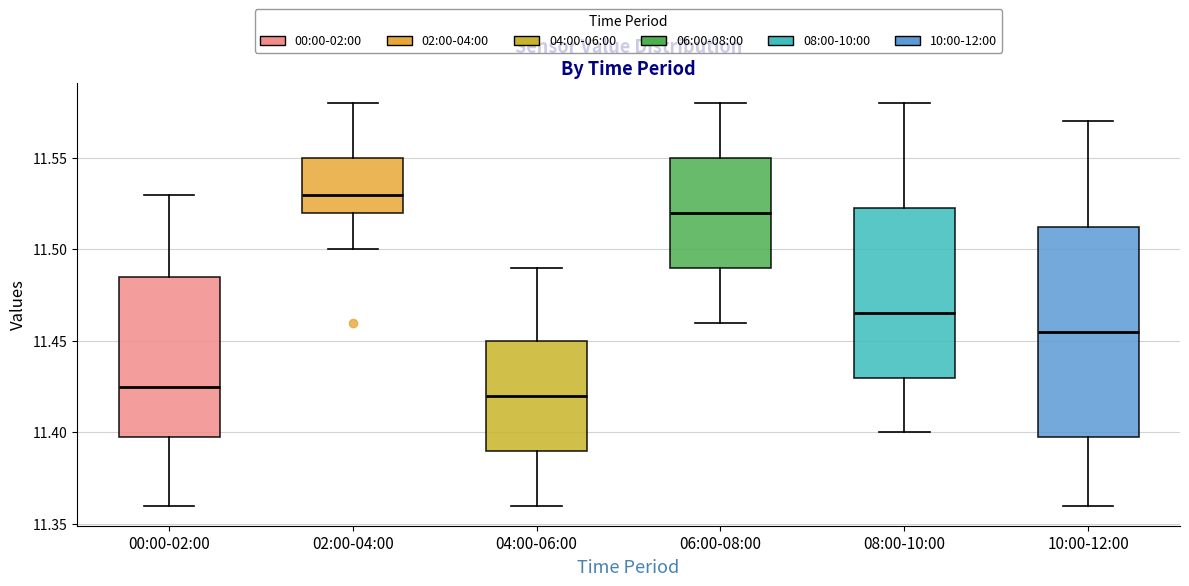

Where is the lower edge of the box for 02:00-04:00 on the y-axis? The values are not printed on the chart, so give them approximately, as read against the axis.

11.520